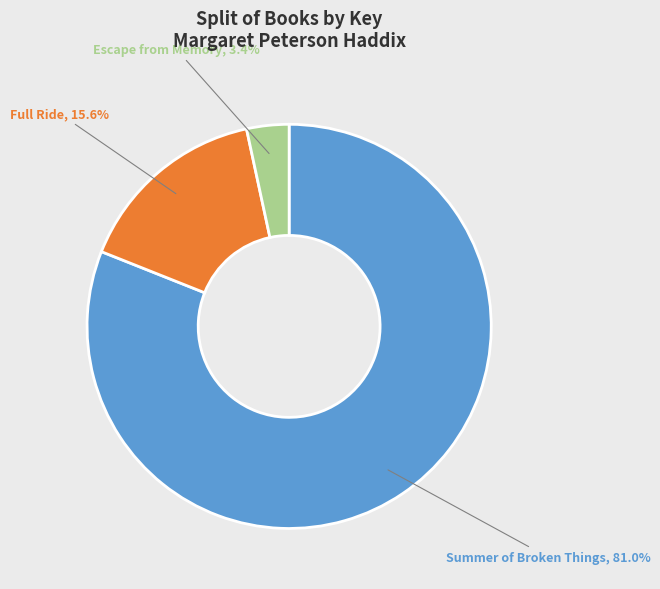

The Summer of Broken Things slice represents 95% of the pie. True or false?

False